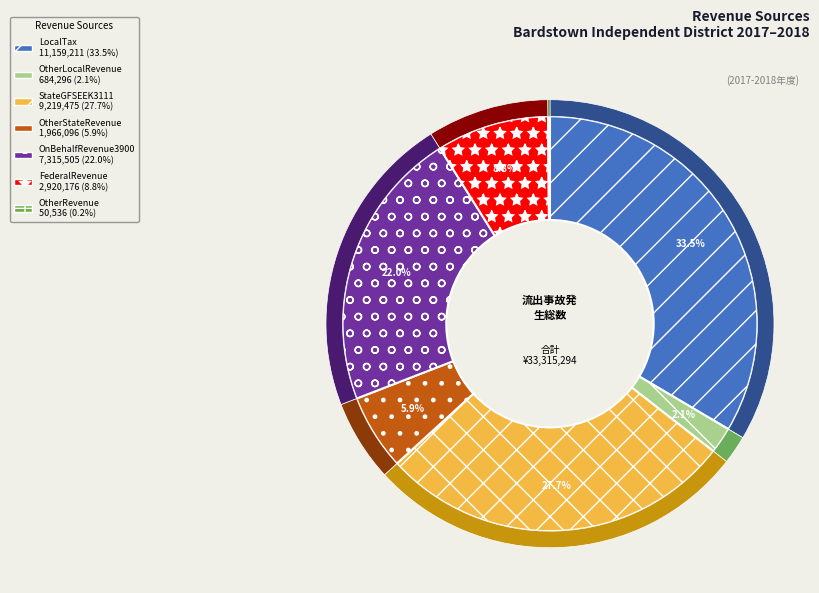

Which has a higher value, OnBehalfRevenue3900 or FederalRevenue?

OnBehalfRevenue3900